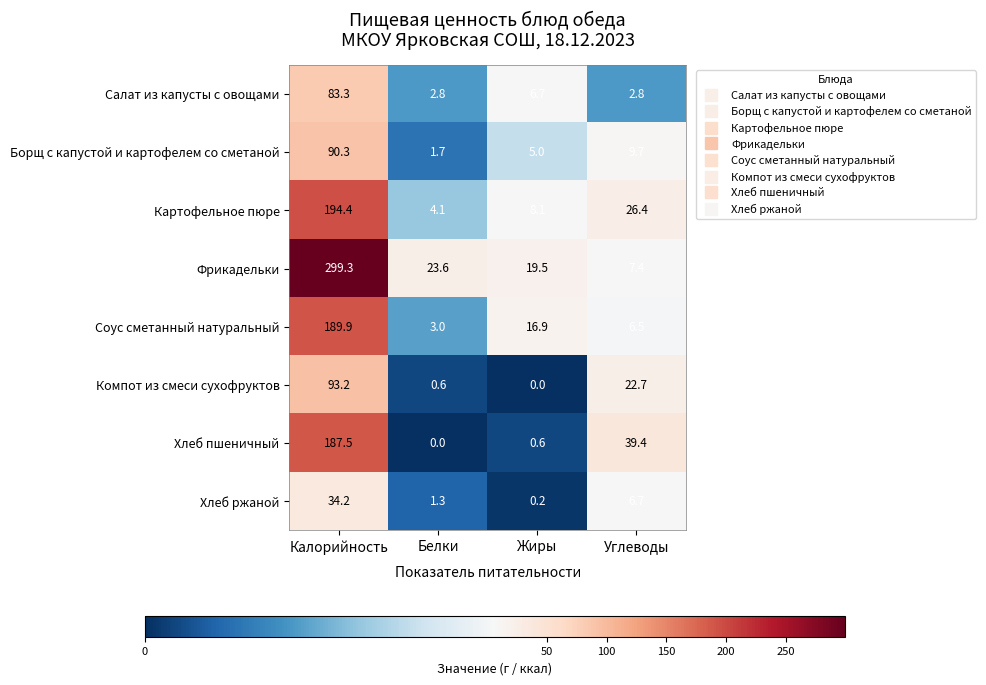

Which series has the widest spread of values?

Фрикадельки